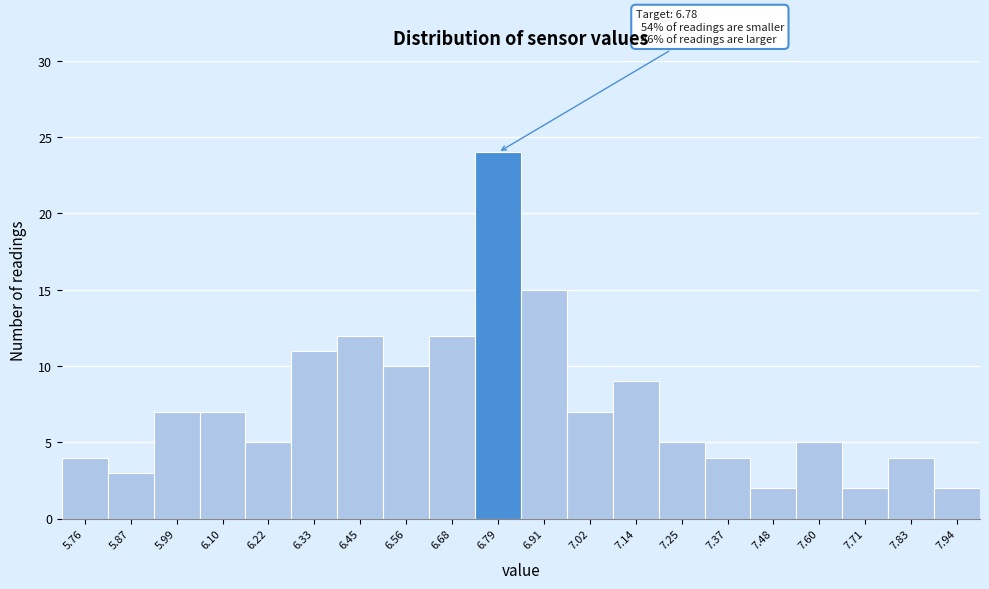

Over which range of the x-axis is the bar tallest?

6.735 to 6.850